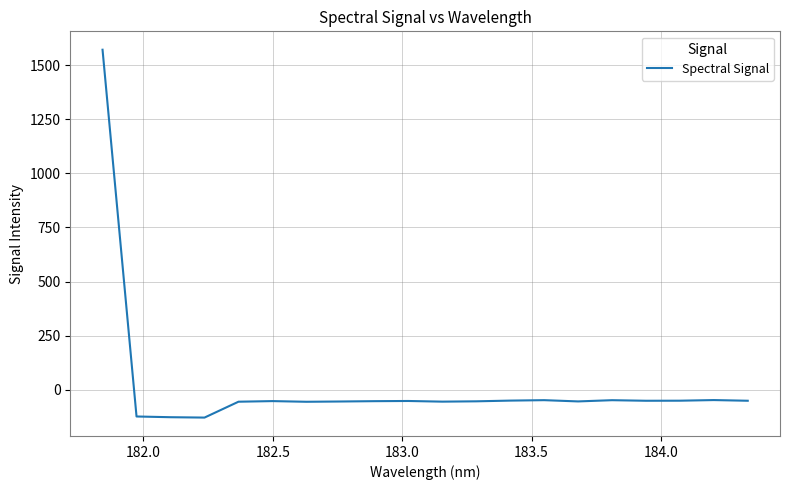

What is the difference between the maximum and minimum values?

1699.4